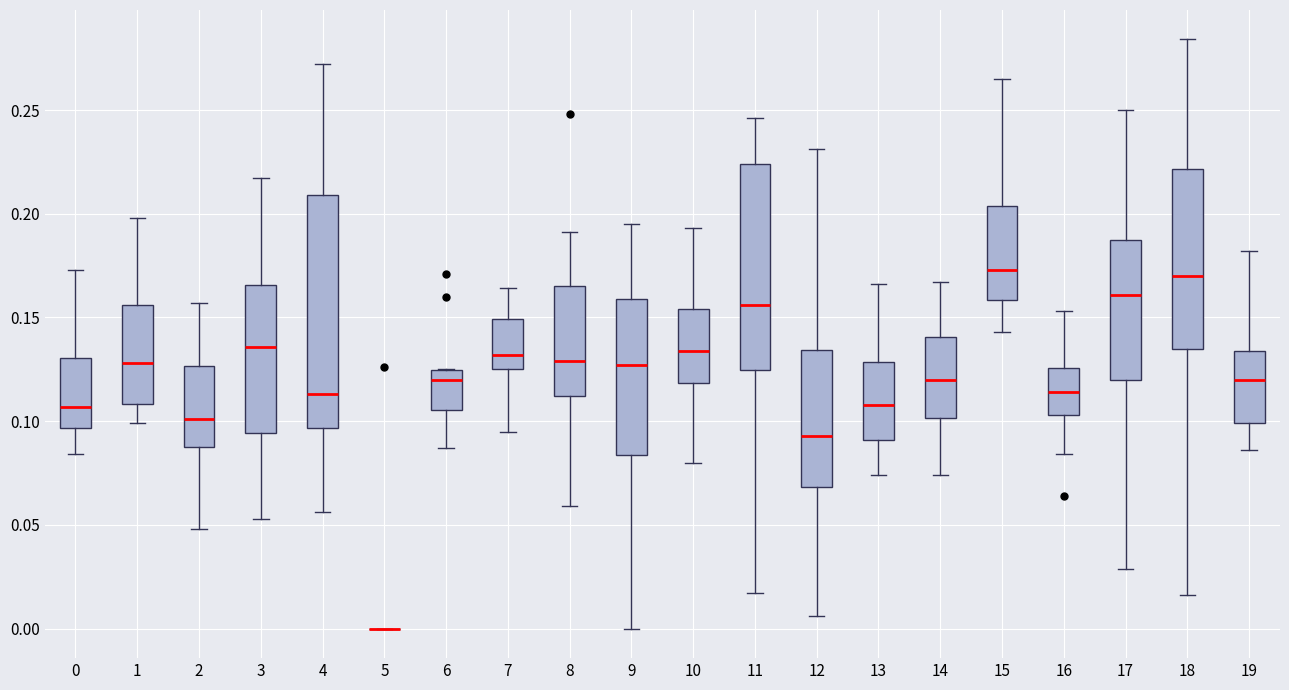

Which box is the tallest, from its lower edge to its upper edge?

4